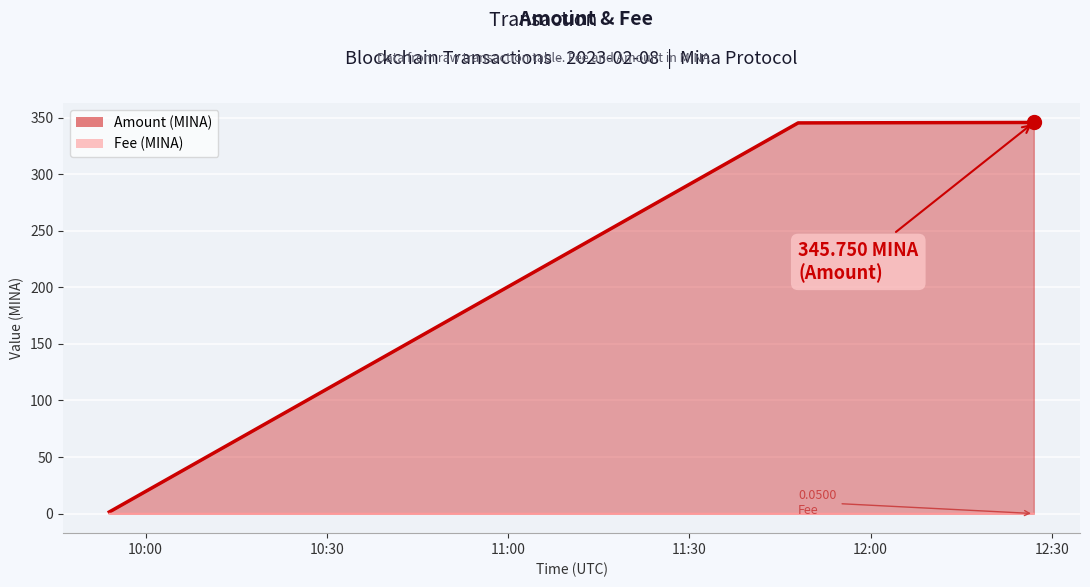

What position from the left is 10:30?

2